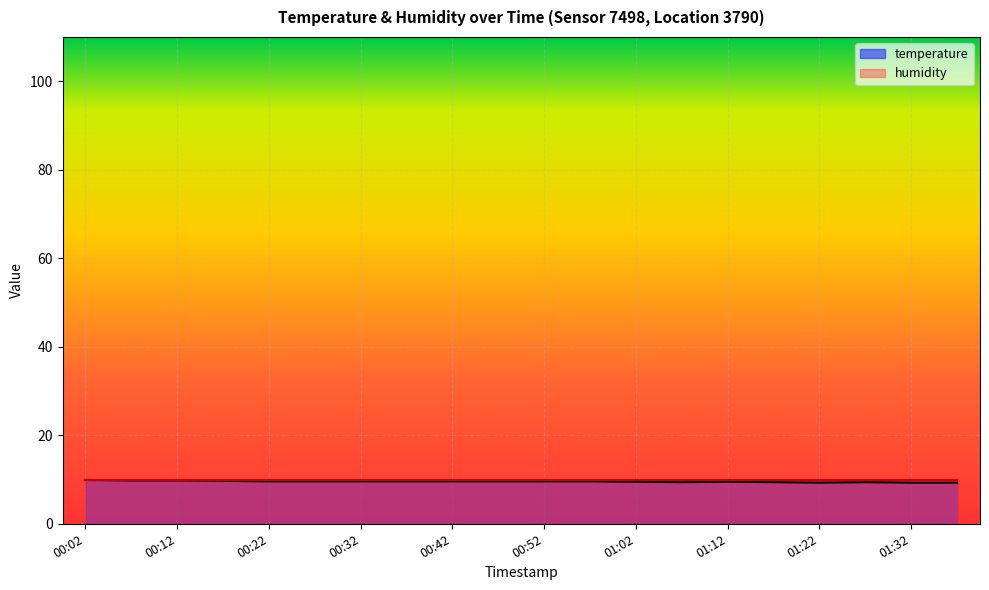

Read the value at 01:17.

9.4